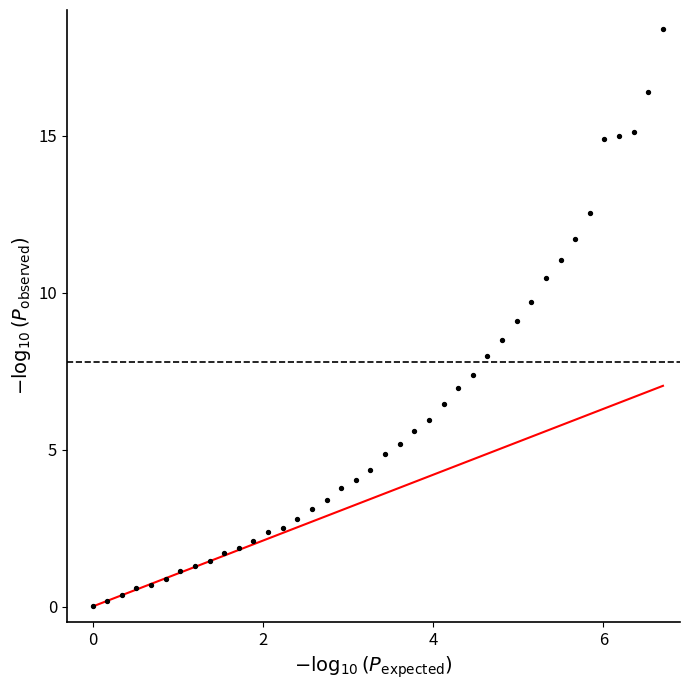

What is the range of Y values (max minus min)?

18.4